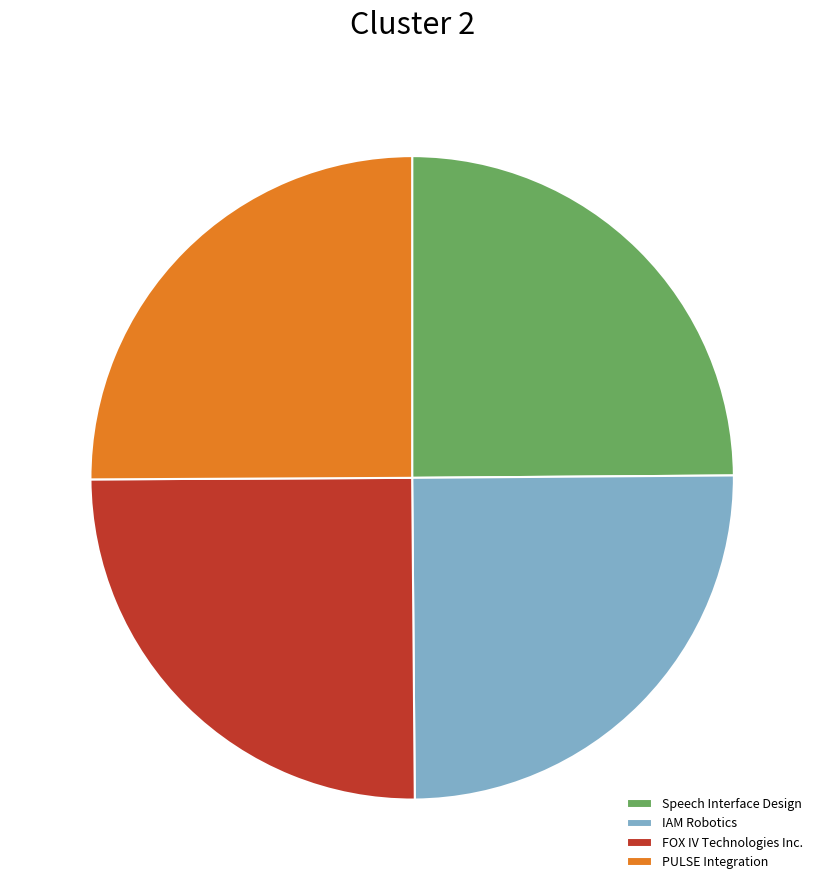

Is PULSE Integration the majority of the pie?

No